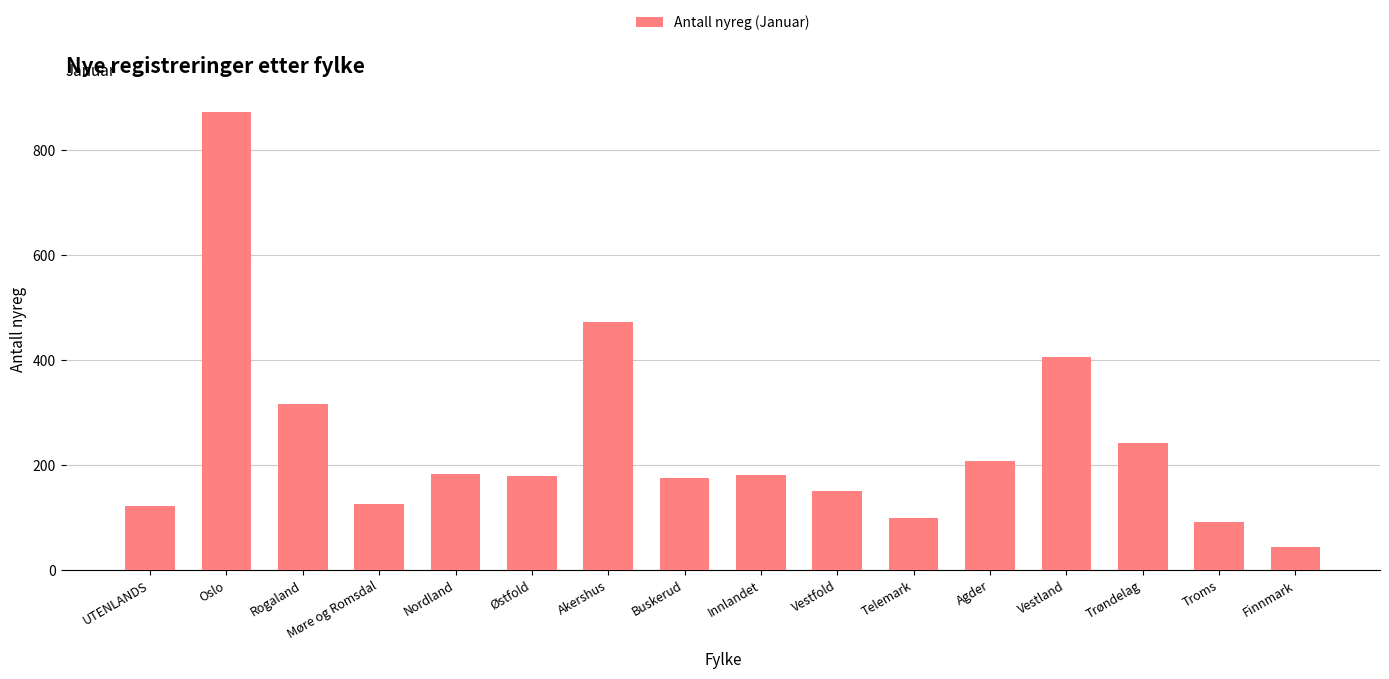

What is the change in value from Møre og Romsdal to Nordland?

+58